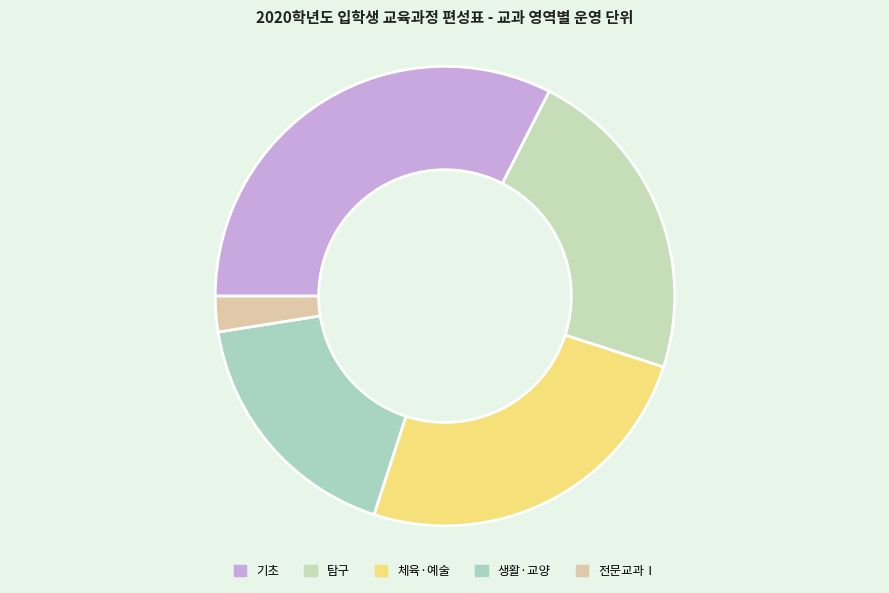

How much of the chart is everything except 생활·교양?

82.5%